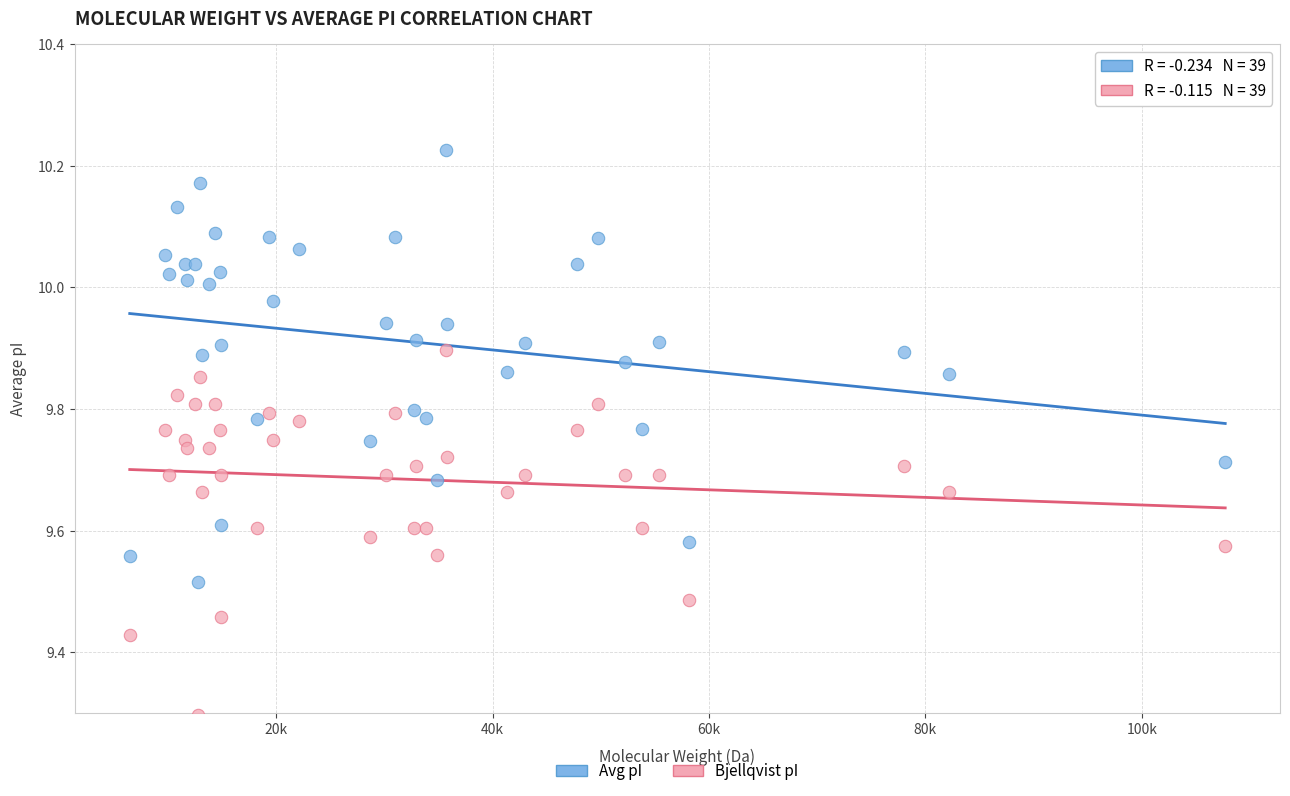

Which series reaches the maximum Y coordinate?

Avg pI